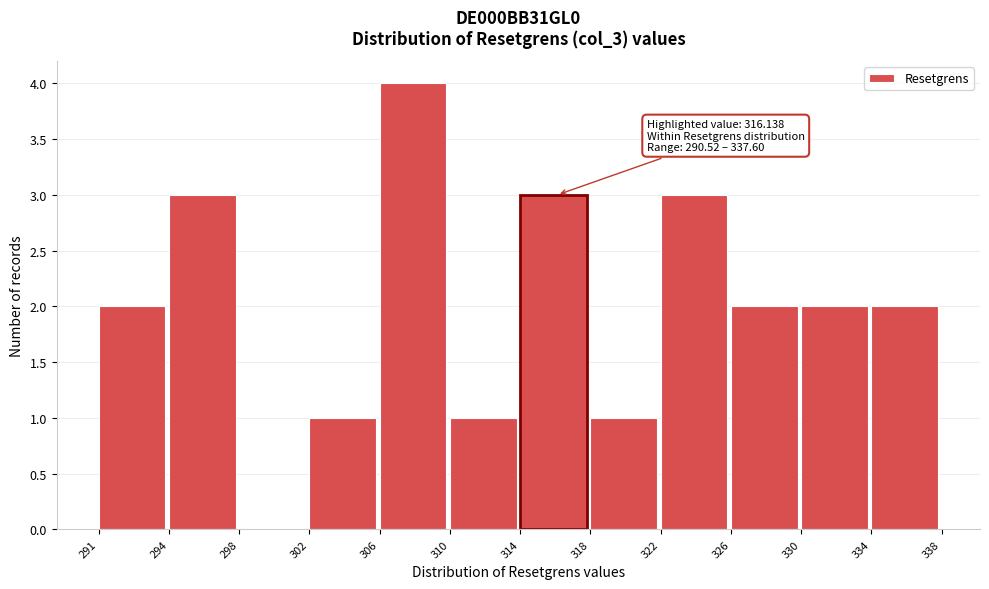

Which range on the x-axis has the tallest bar?

306 to 310